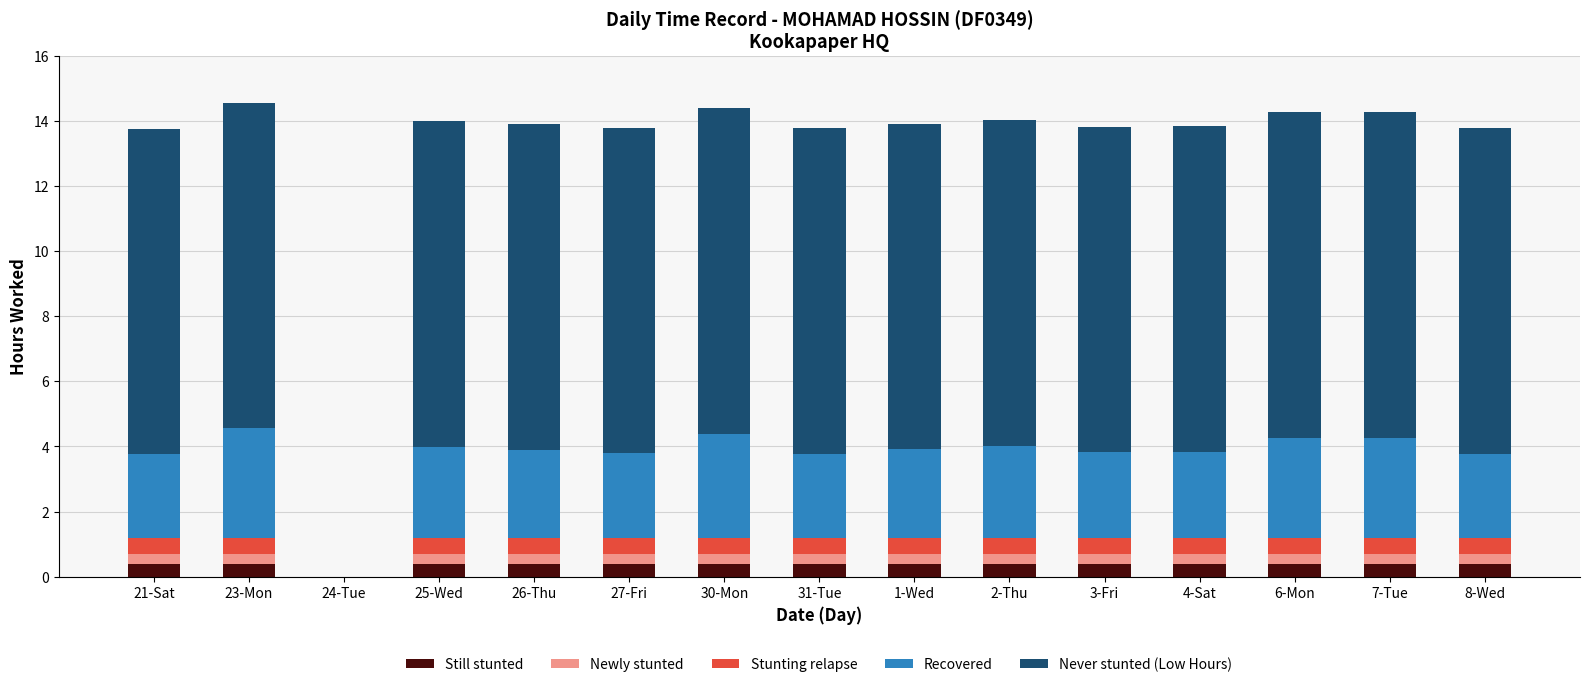

Count the number of data series in this chart.

5